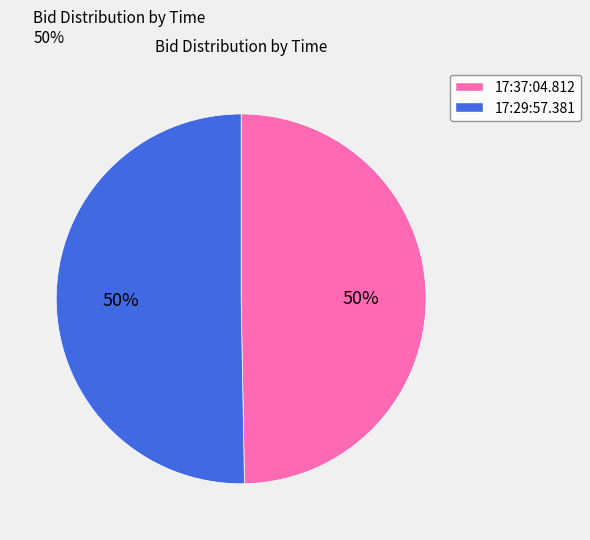

Is it true that 17:37:04.812 is 50% of the pie?

True